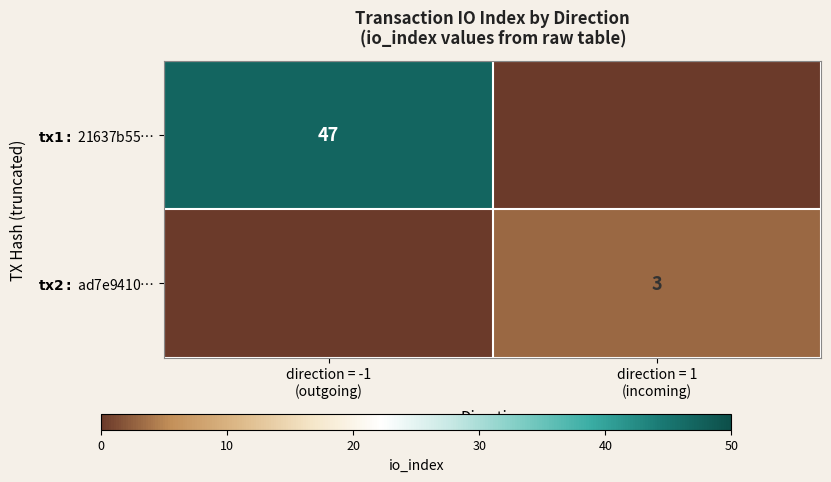

How many data points does each series have?

2